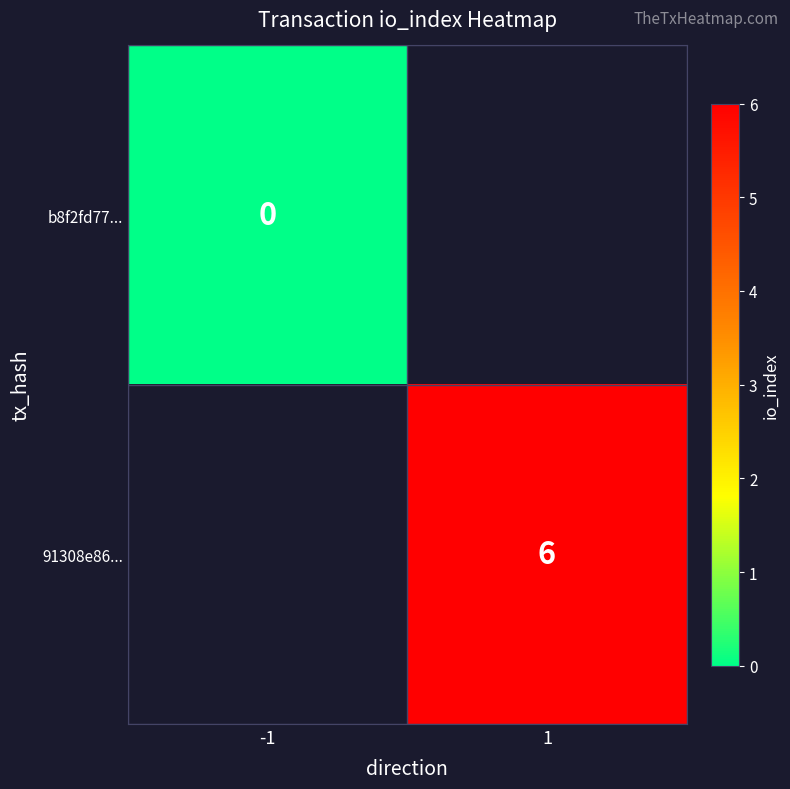

Is the value of 91308e86... at 1 greater than the value of b8f2fd77... at -1?

Yes